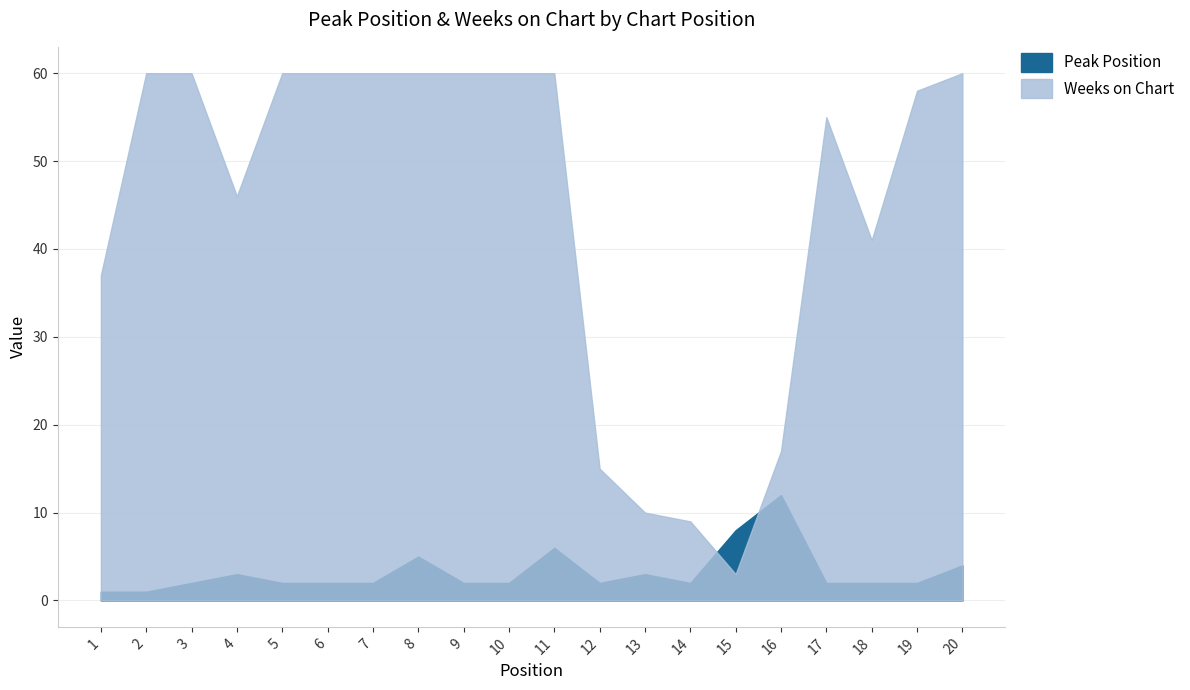

Reading left to right, extract all data points from this chart.

Peak Position: 1=1	2=1	3=2	4=3	5=2	6=2	7=2	8=5	9=2	10=2	11=6	12=2	13=3	14=2	15=8	16=12	17=2	18=2	19=2	20=4
Weeks on Chart: 1=37	2=60	3=60	4=46	5=60	6=60	7=60	8=60	9=60	10=60	11=60	12=15	13=10	14=9	15=3	16=17	17=55	18=41	19=58	20=60